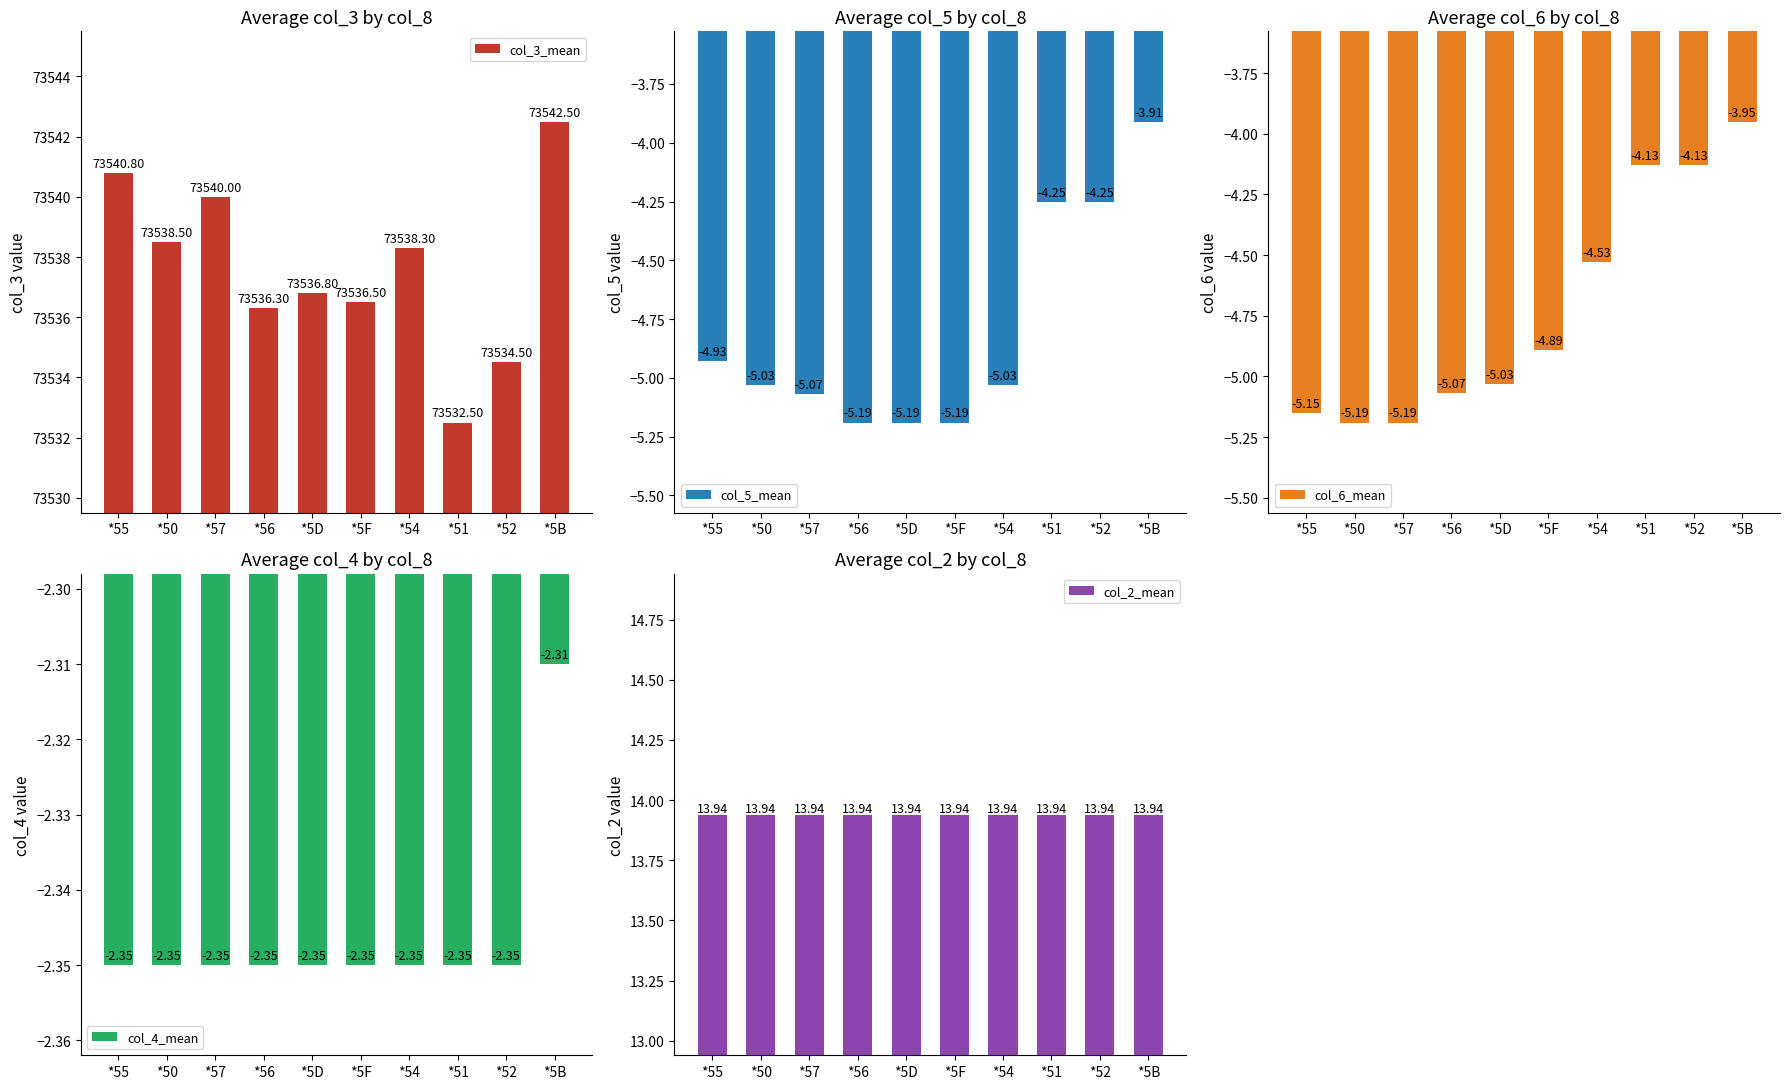

At which label is col_2_mean closest to 13?

*55